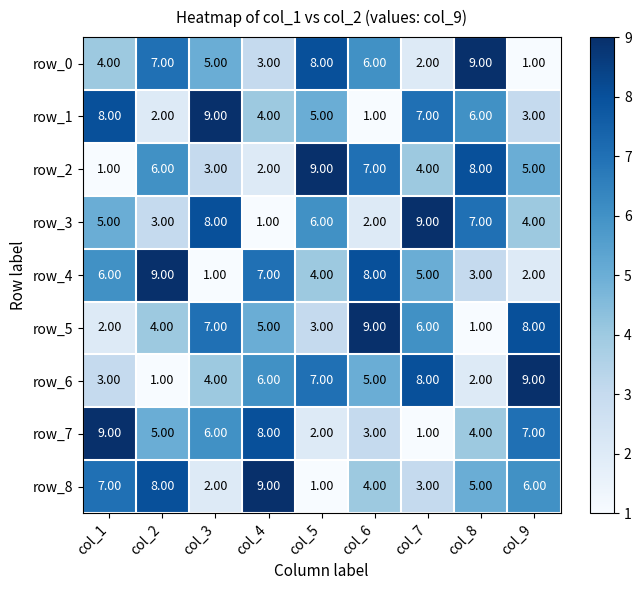

List the labels in order of row_0 value, largest first.

col_8, col_5, col_2, col_6, col_3, col_1, col_4, col_7, col_9